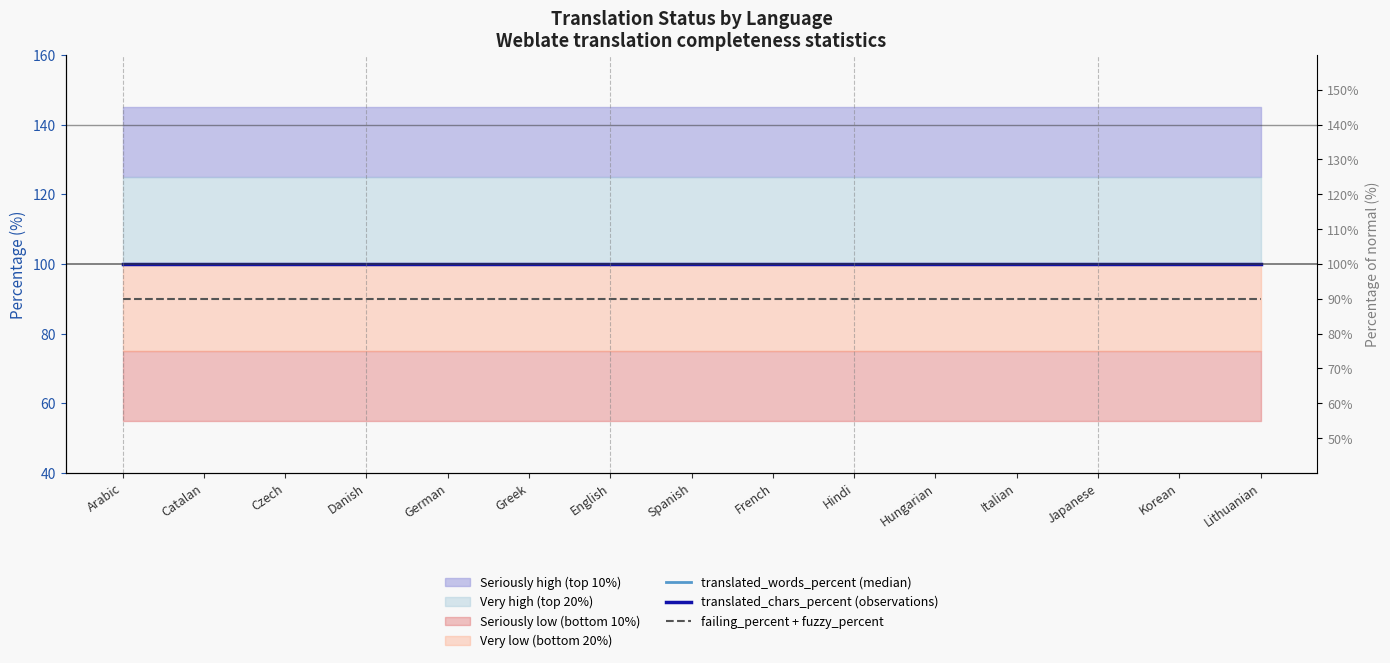

Which series has the widest spread of values?

translated_words_percent (median)